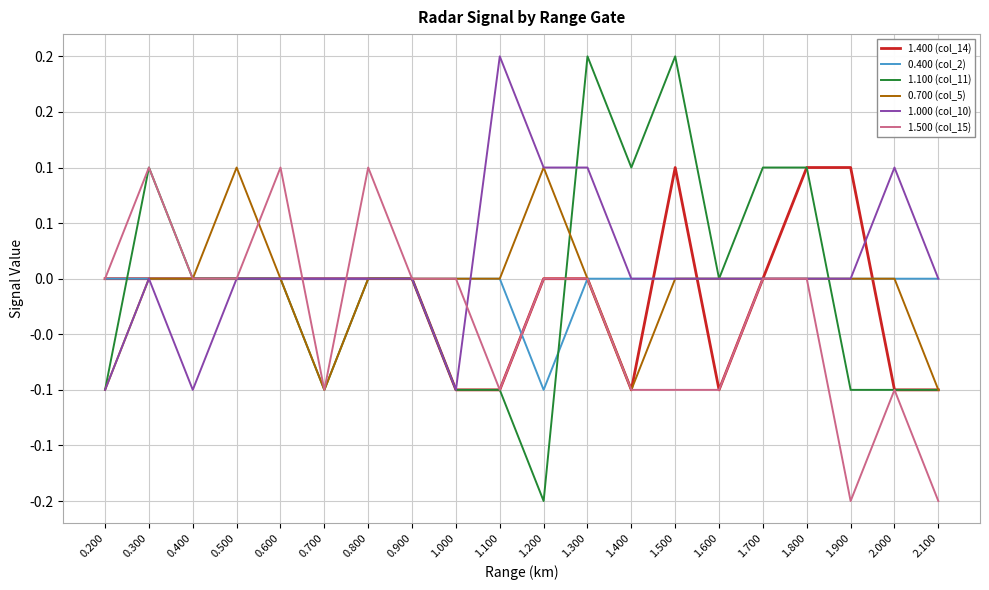

The value of 1.000 (col_10) at 0.900 is -0.1. True or false?

False